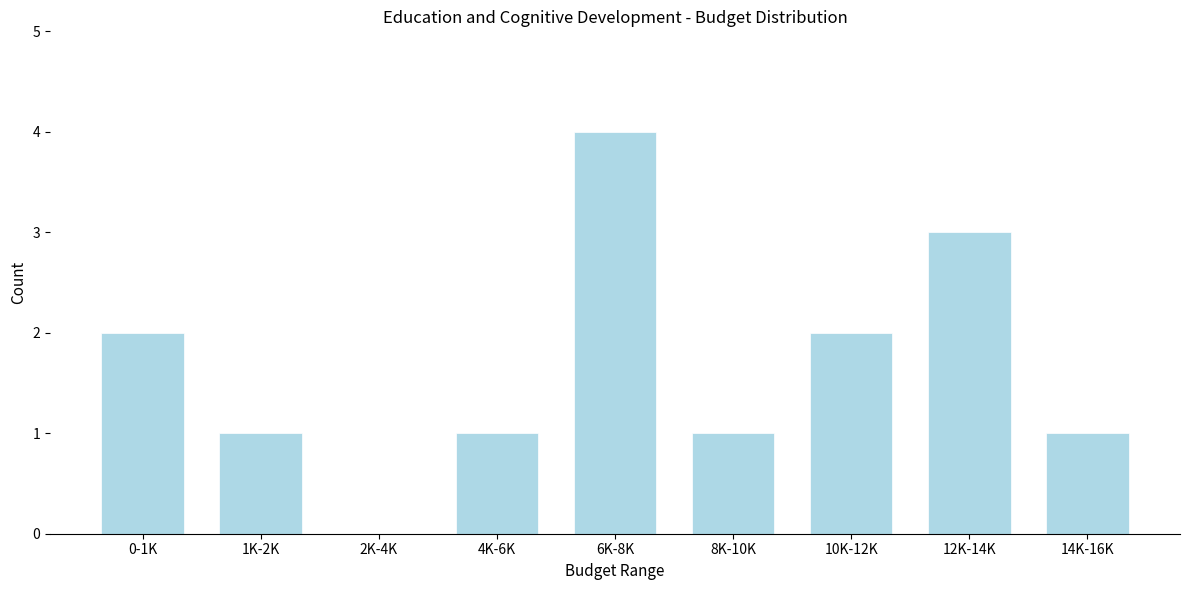

Reading left to right, transcribe all the data shown in this chart.

0-1K=2	1K-2K=1	2K-4K=0	4K-6K=1	6K-8K=4	8K-10K=1	10K-12K=2	12K-14K=3	14K-16K=1